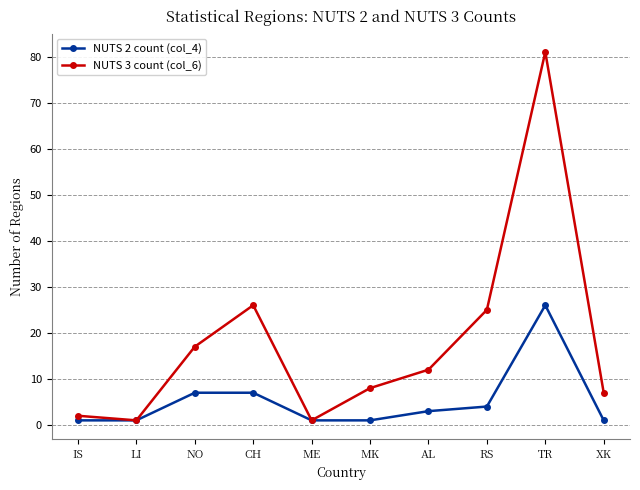

How many interior local peaks does the NUTS 3 count (col_6) series have?

2